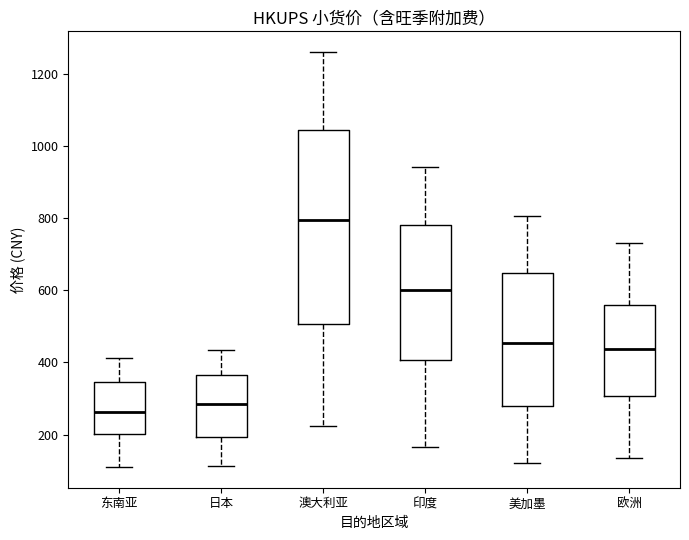

Reading left to right, transcribe this box plot: for each box, give where its median line is, the range the box spans, and where its two whiskers end, as read against the y-axis. The values are not printed on the chart, so give them approximately, as read against the axis.

东南亚: median 260, box 200 to 340, whiskers 120 to 420
日本: median 280, box 200 to 360, whiskers 120 to 440
澳大利亚: median 800, box 500 to 1040, whiskers 220 to 1260
印度: median 600, box 400 to 780, whiskers 160 to 940
美加墨: median 460, box 280 to 640, whiskers 120 to 800
欧洲: median 440, box 300 to 560, whiskers 140 to 720